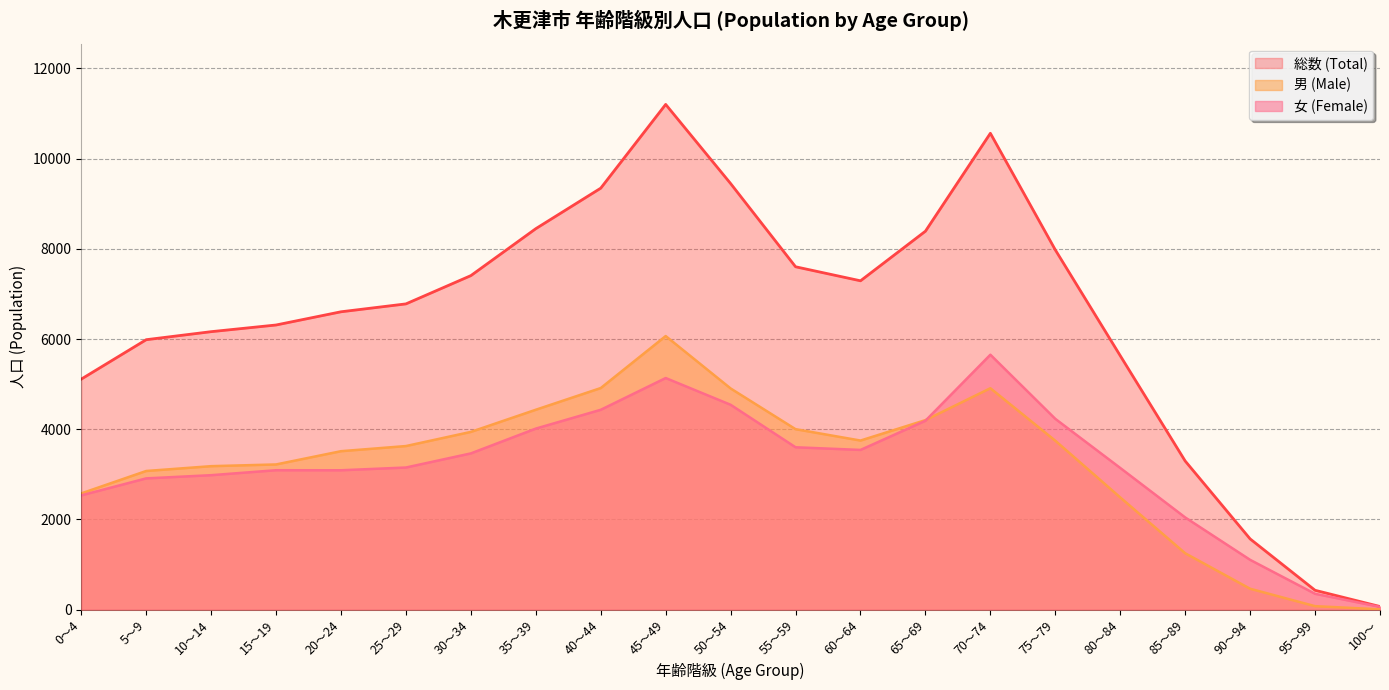

Does the chart have visible grid lines?

Yes